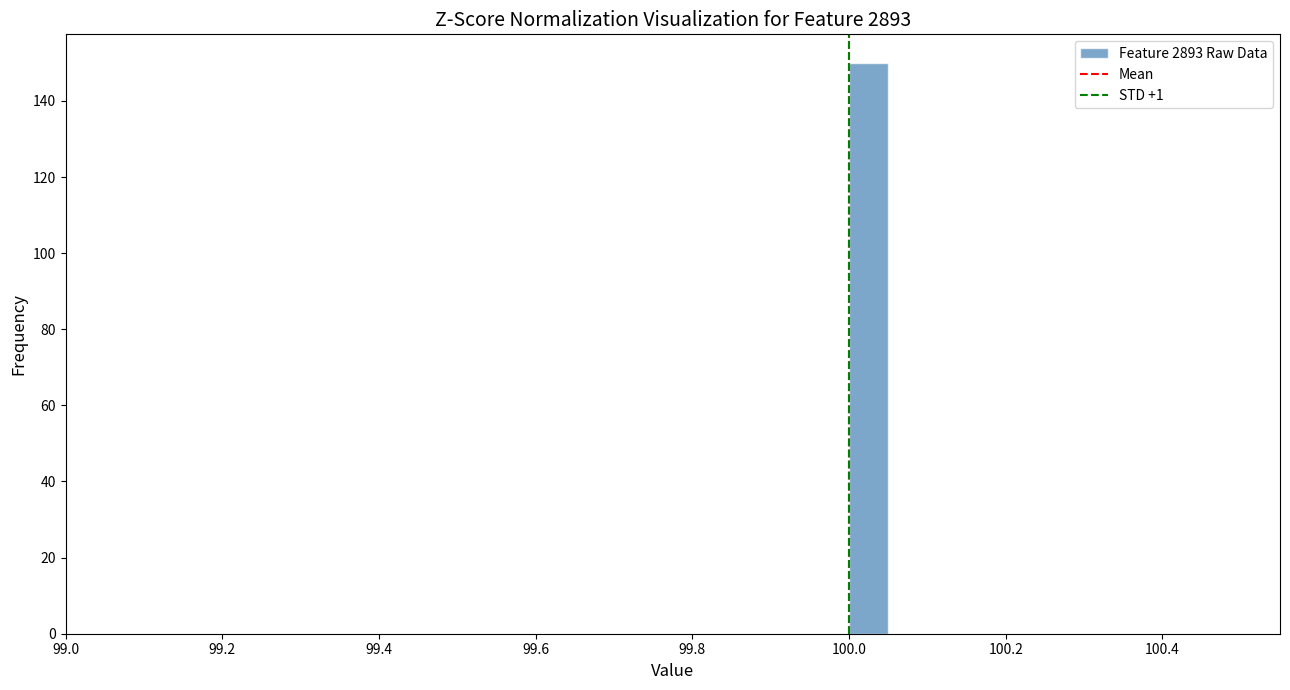

Around what value on the x-axis is the tallest bar? Give the approximate position of its centre, as read against the axis.

100.02